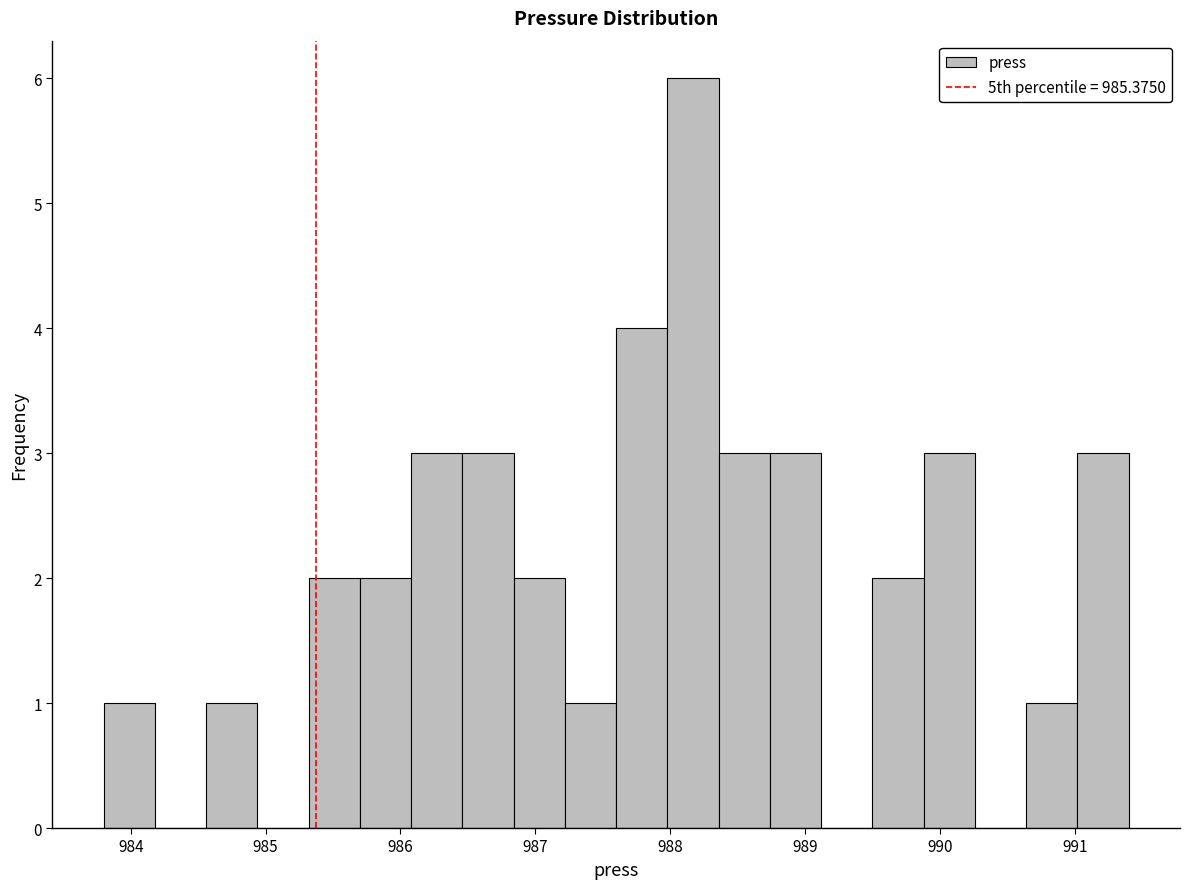

Around what value on the x-axis is the tallest bar? Give the approximate position of its centre, as read against the axis.

988.2